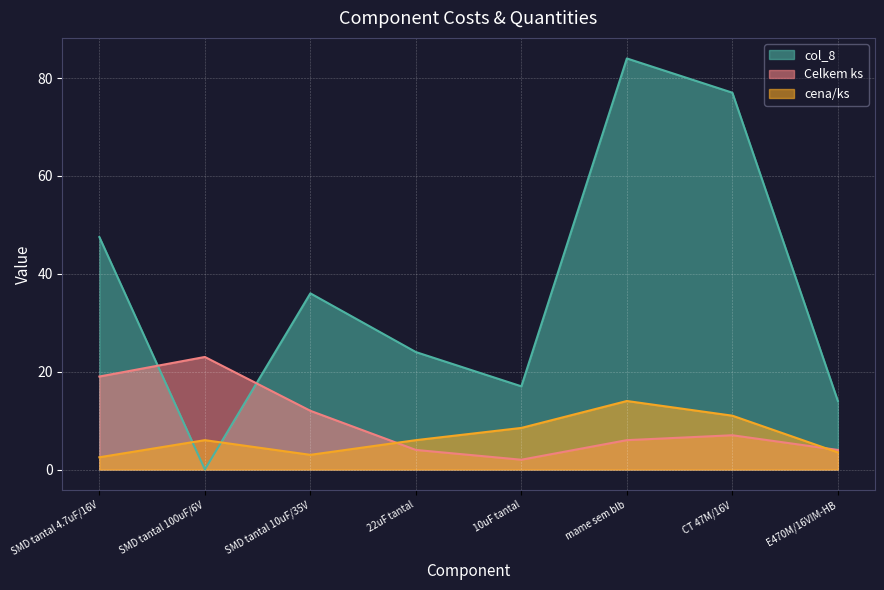

At how many categories does at least one series exceed 44?

3